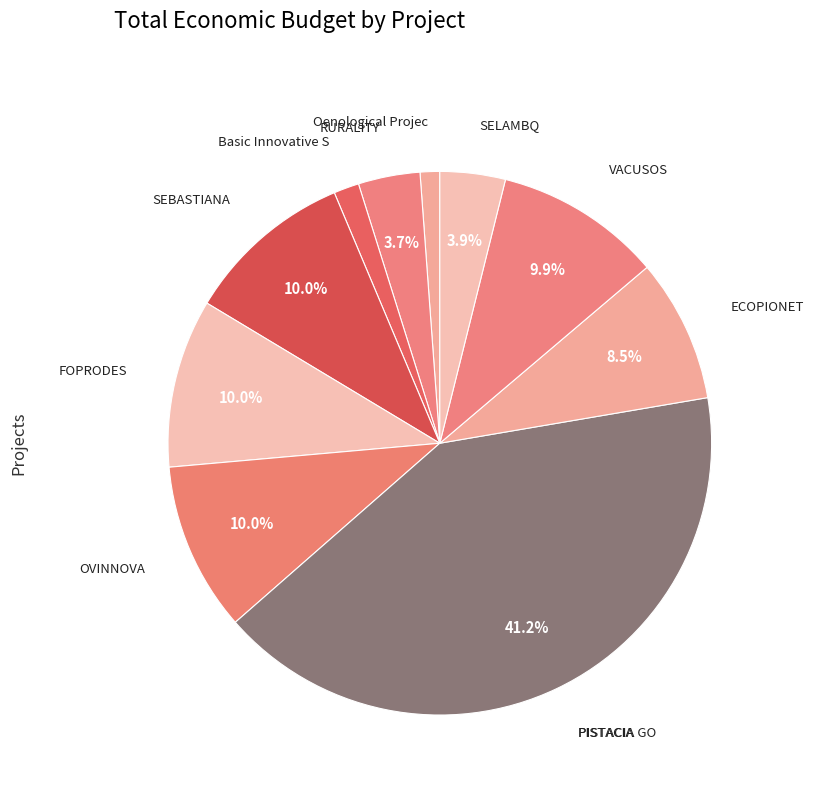

What is the largest slice in the pie chart?

PISTACIA GO